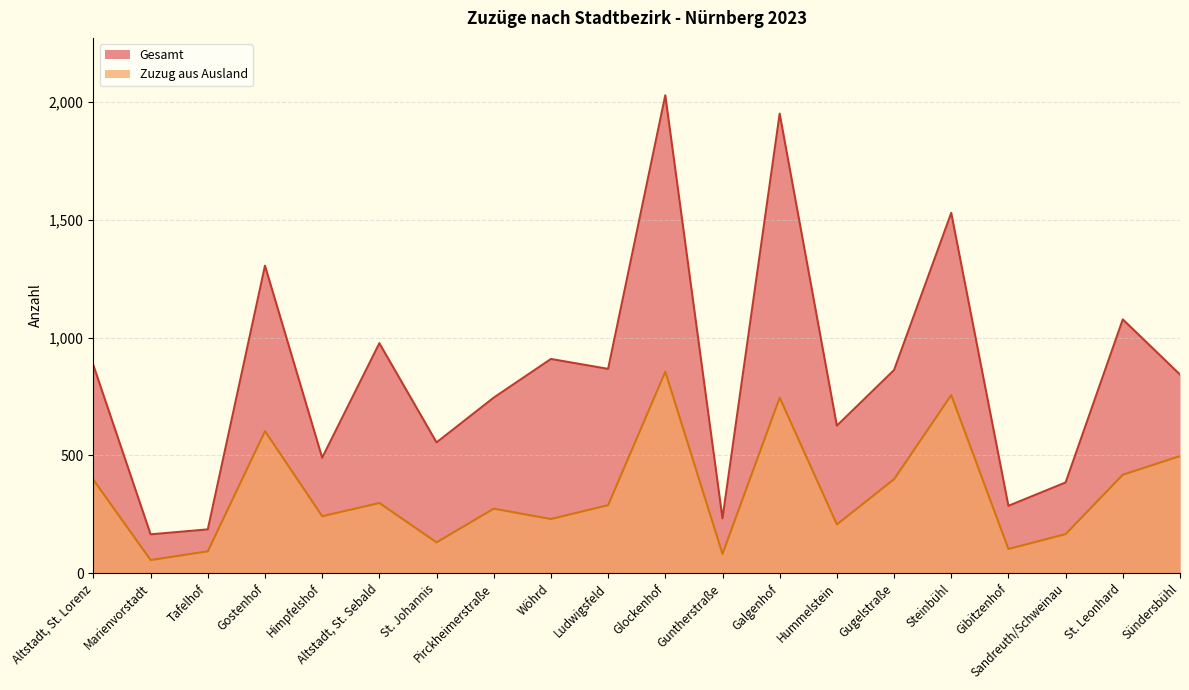

True or false: Zuzug aus Ausland has more than 2 interior local peaks.

True